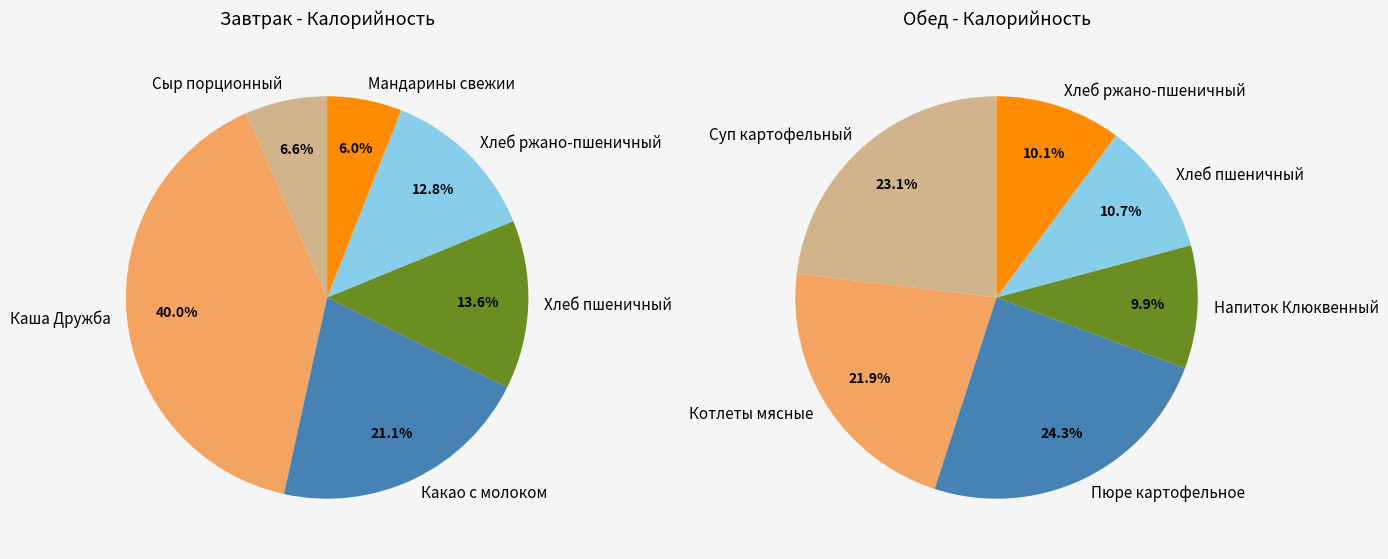

Does 5 represent more than half of the total?

No